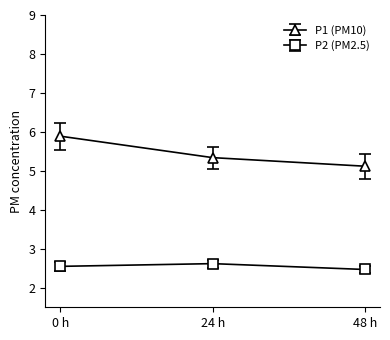

How many data points does each series have?

3